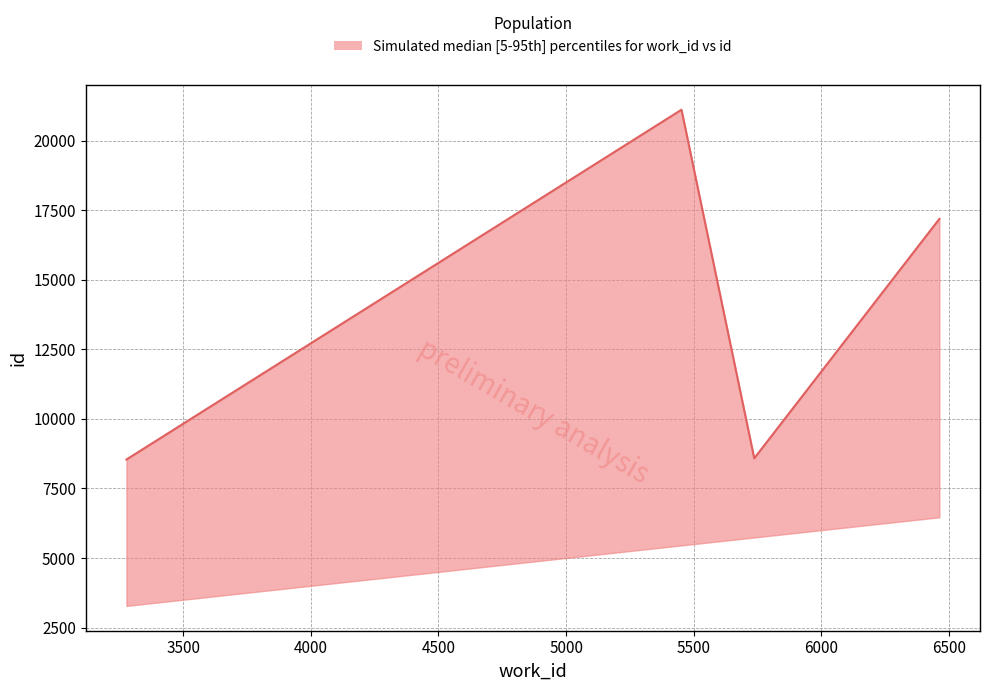

What is the difference between the lower values at 3278 and 5737?

2459